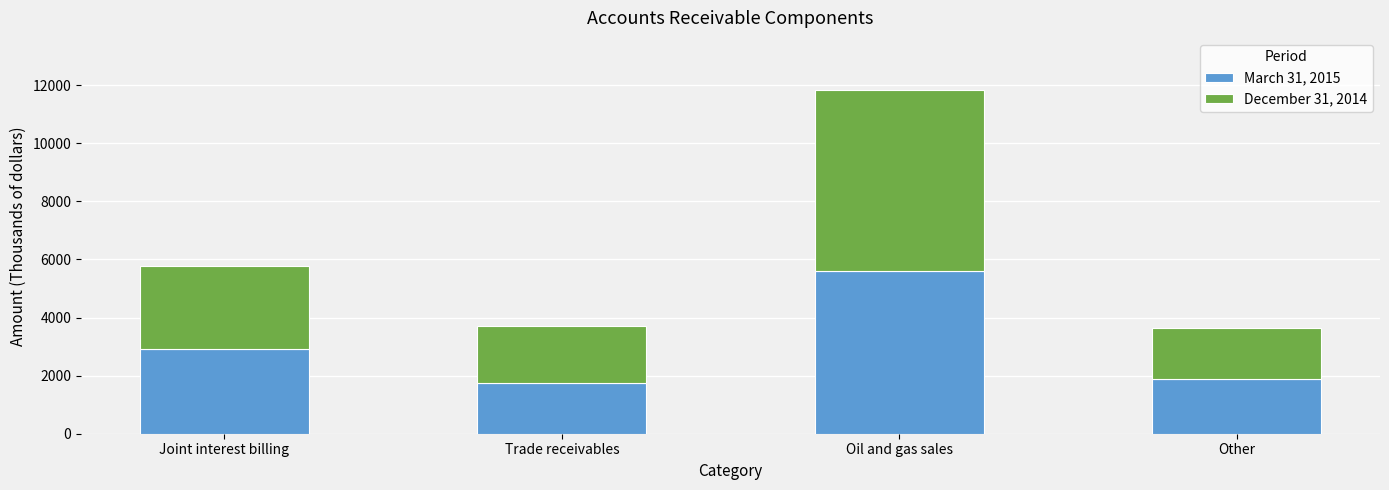

What is the total value across all series at Trade receivables?

3714